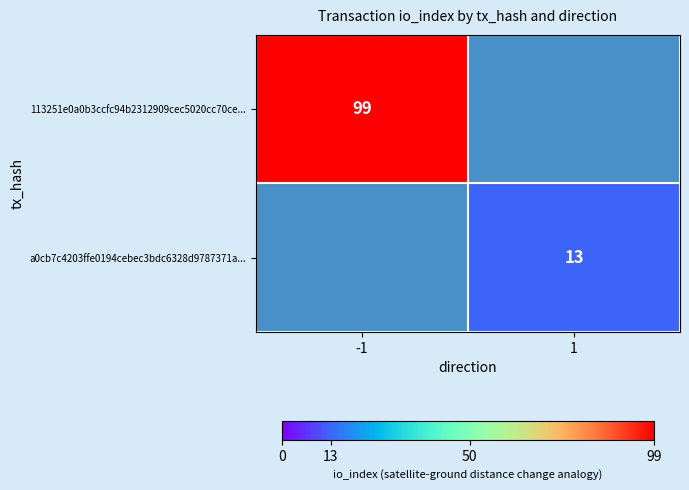

The value of a0cb7c4203ffe0194cebec3bdc6328d9787371a... at 1 is 19. True or false?

False